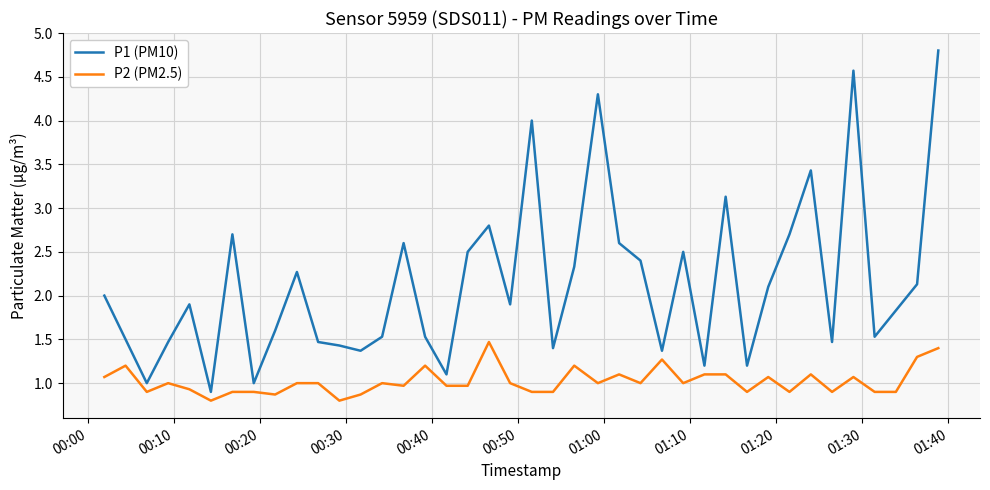

Which series has the largest total across all categories?

P1 (PM10)